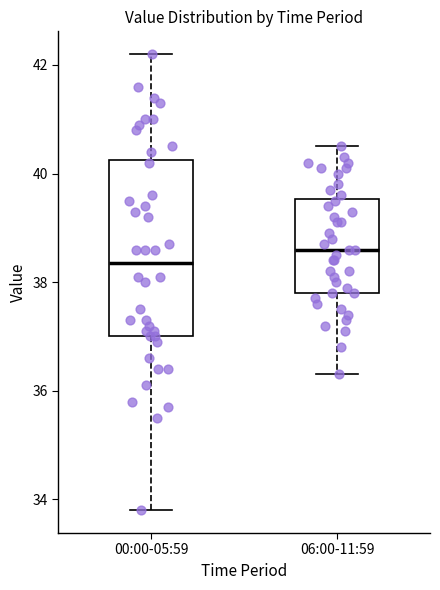

Where does the upper whisker of the box for 00:00-05:59 end on the y-axis? The values are not printed on the chart, so give them approximately, as read against the axis.

42.2